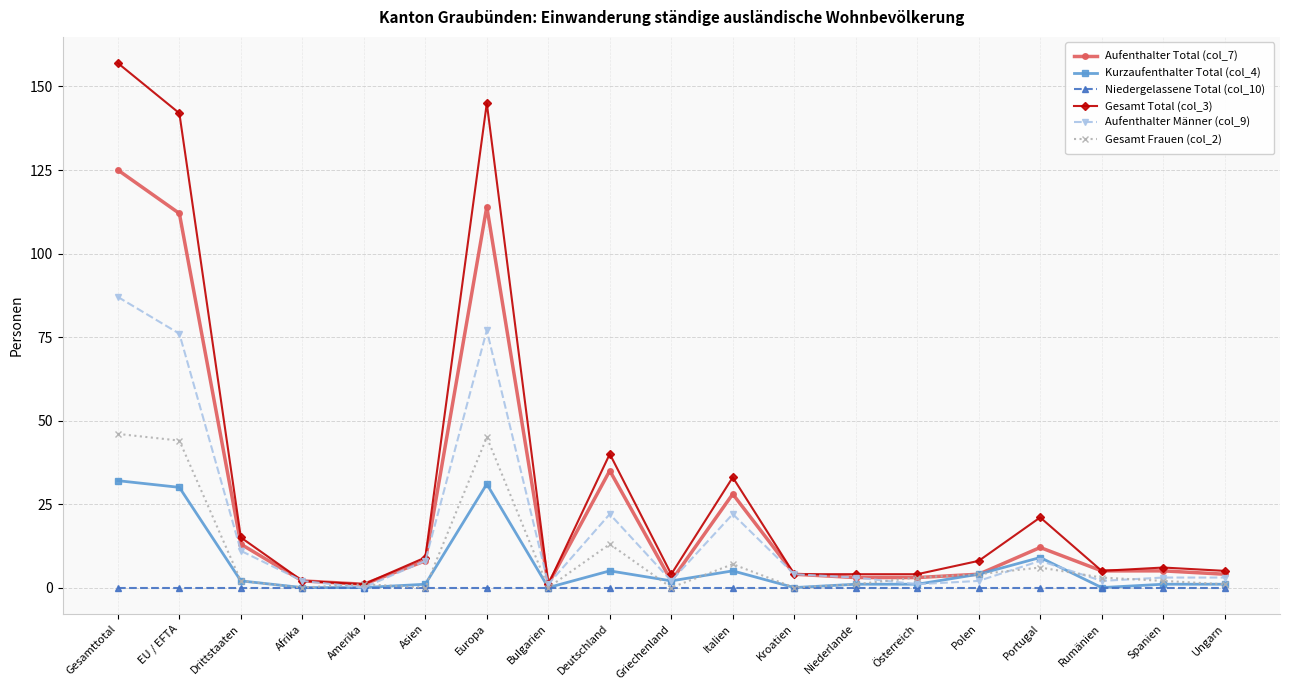

Is it true that Gesamt Total (col_3) equals 66 at Deutschland?

False